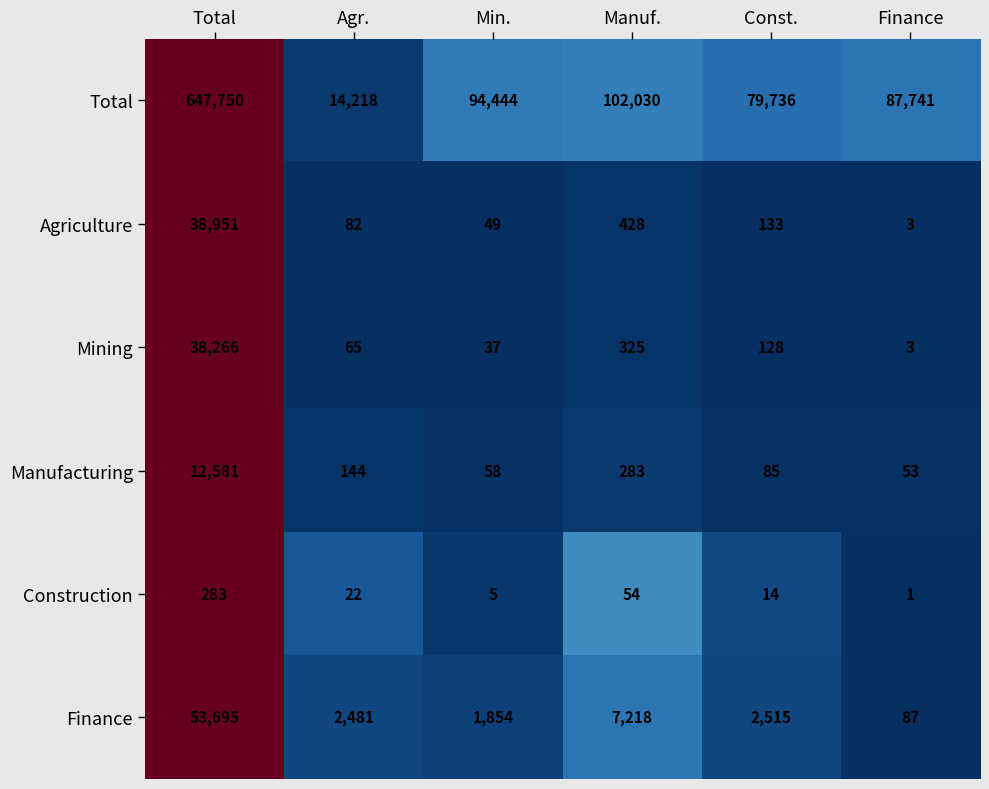

Rank the categories by Construction value from lowest to highest.

Finance, Min., Const., Agr., Manuf., Total